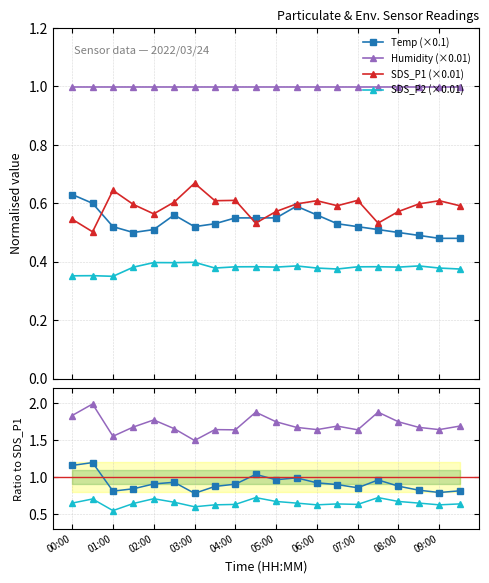

True or false: Temp and SDS_P2 cross at least once.

False